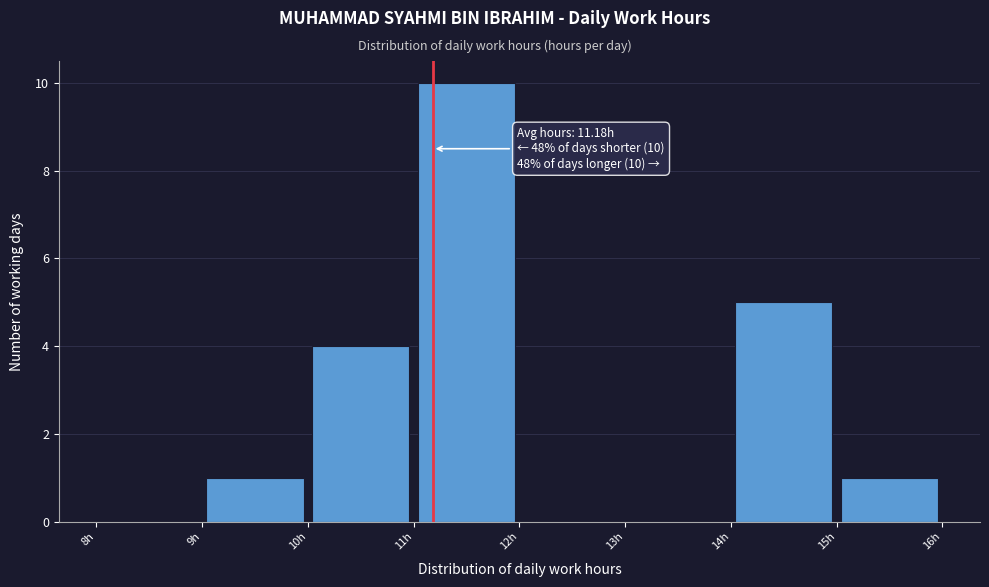

Which range on the x-axis has the tallest bar?

11 to 12